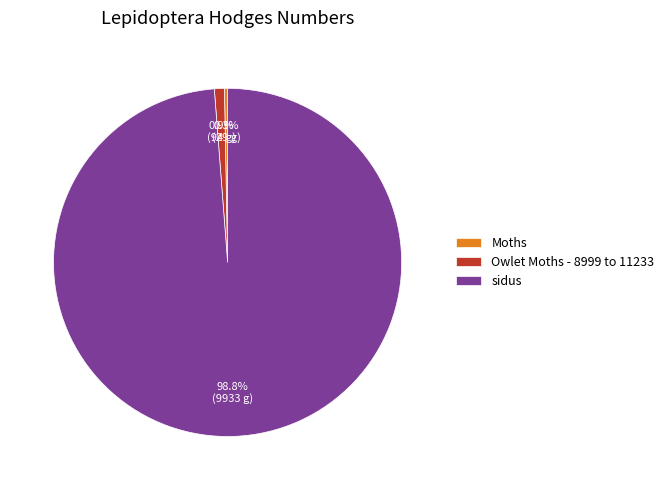

True or false: Moths accounts for 0% of the total.

True